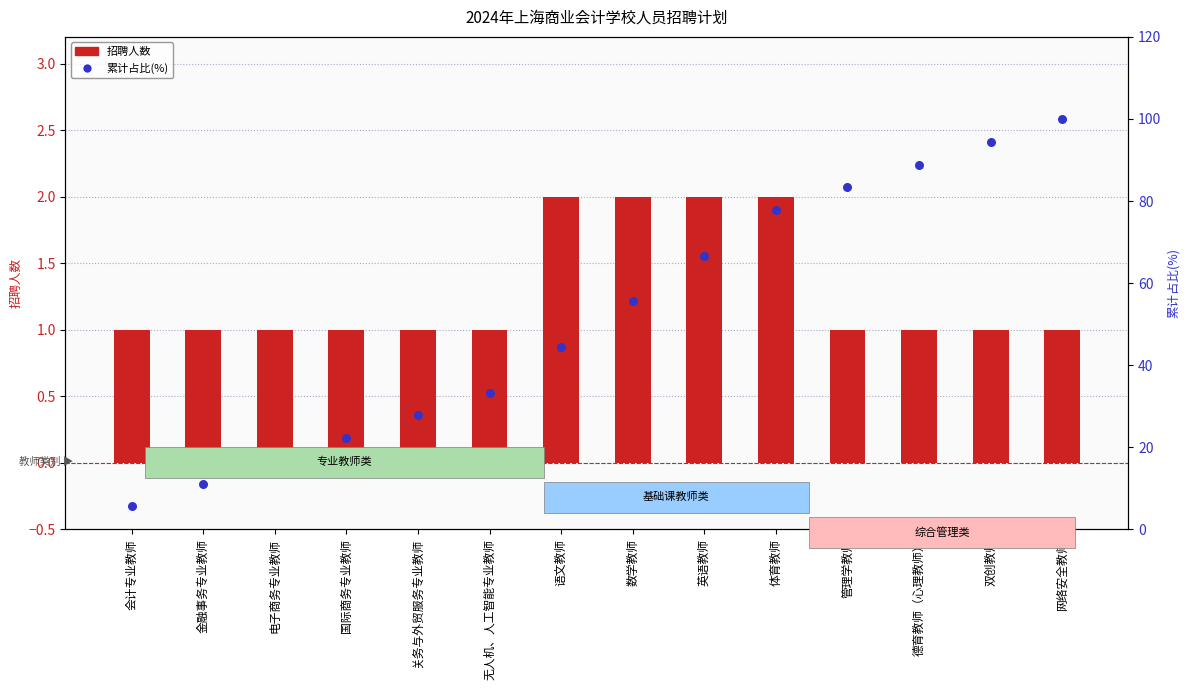

Which series has the largest total across all categories?

累计占比(%)